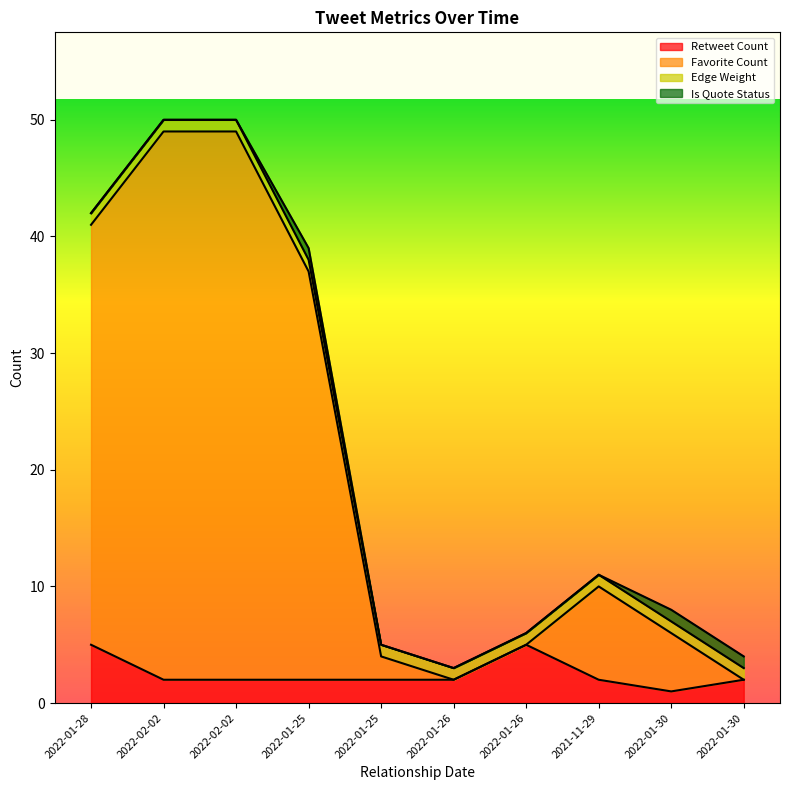

What is the label of the 8th point from the right?

2022-02-02